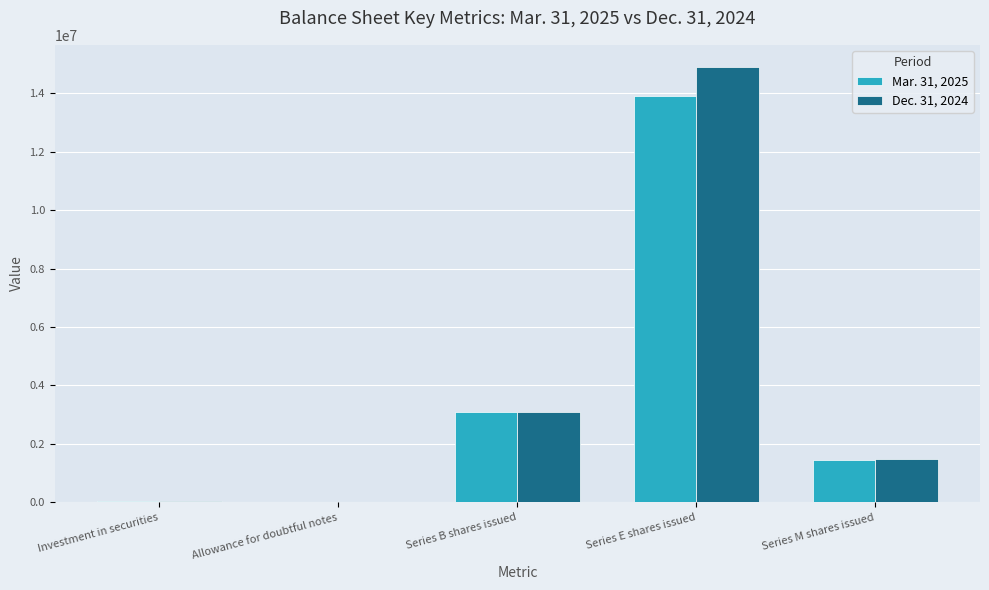

At which category is the sum across all series the highest?

Series E shares issued